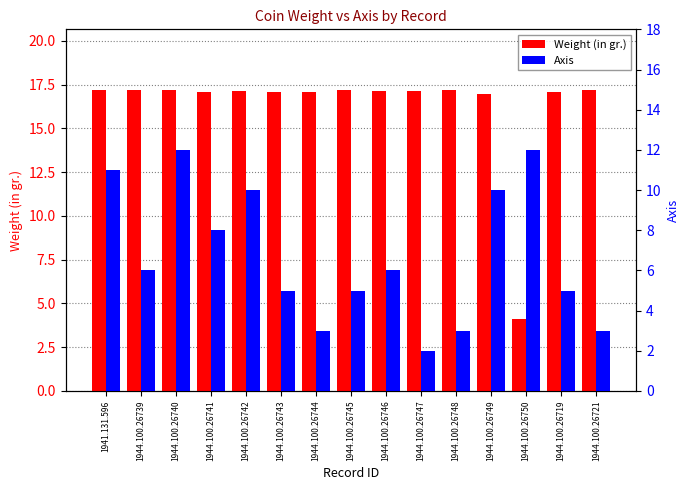

Where does the Axis series first go above 6?

1941.131.596